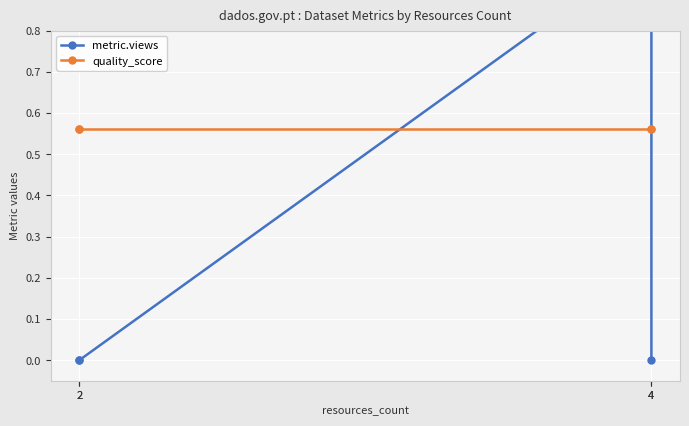

Between 4 and 4, which series saw the biggest shift?

metric.views